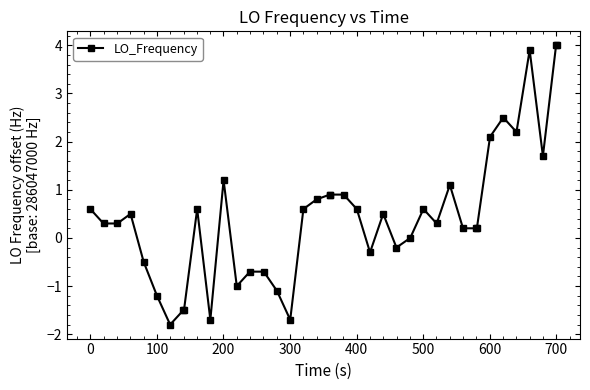

What is the maximum value shown in the chart?

4.0